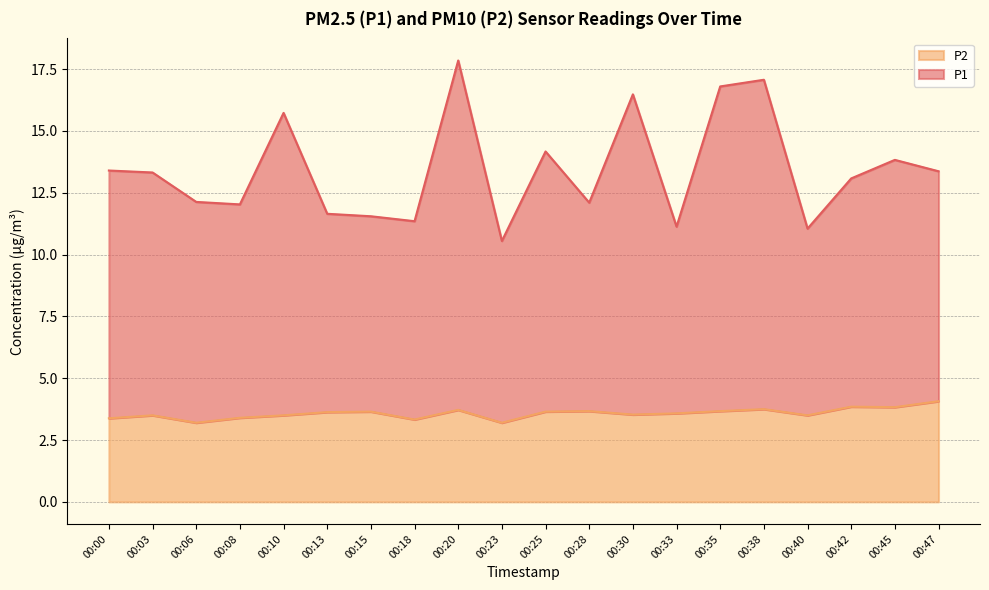

Is the value of P1 at 00:38 greater than the value of P2 at 00:15?

Yes